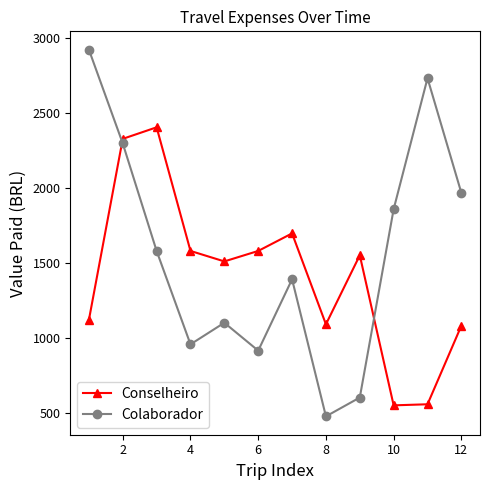

How many lines are shown in the chart?

2